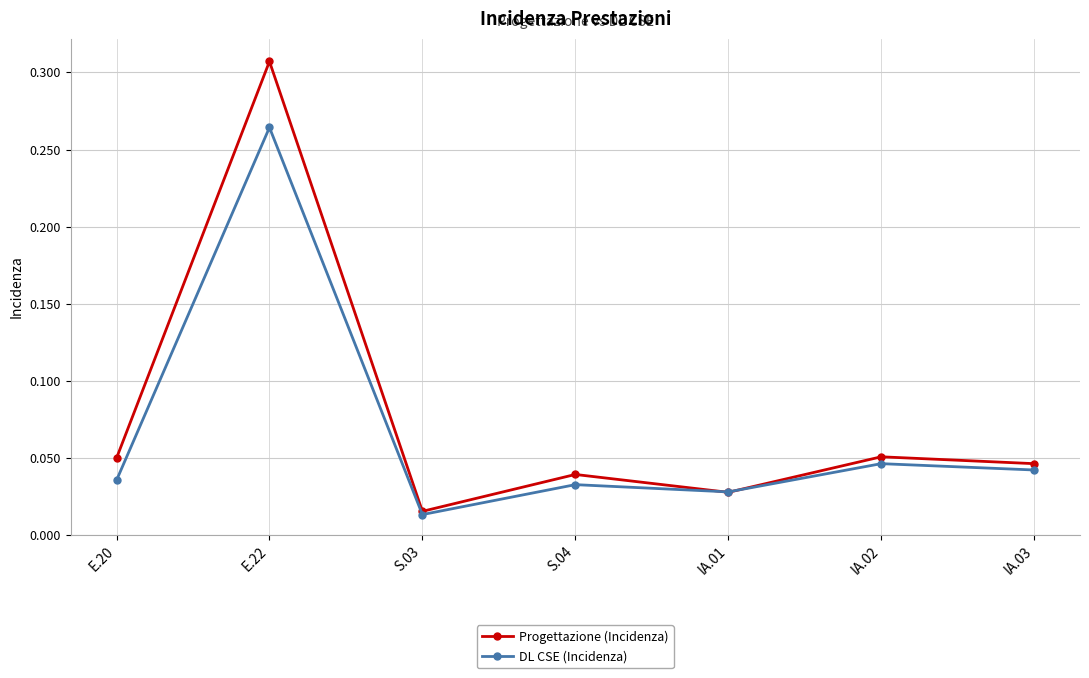

True or false: Progettazione (Incidenza) has a value of 0.5 at E.22.

False